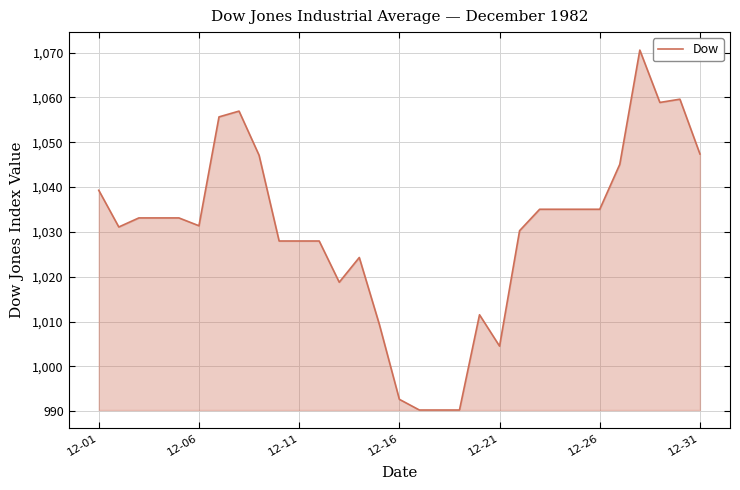

What is the difference between the maximum and minimum values?

80.3